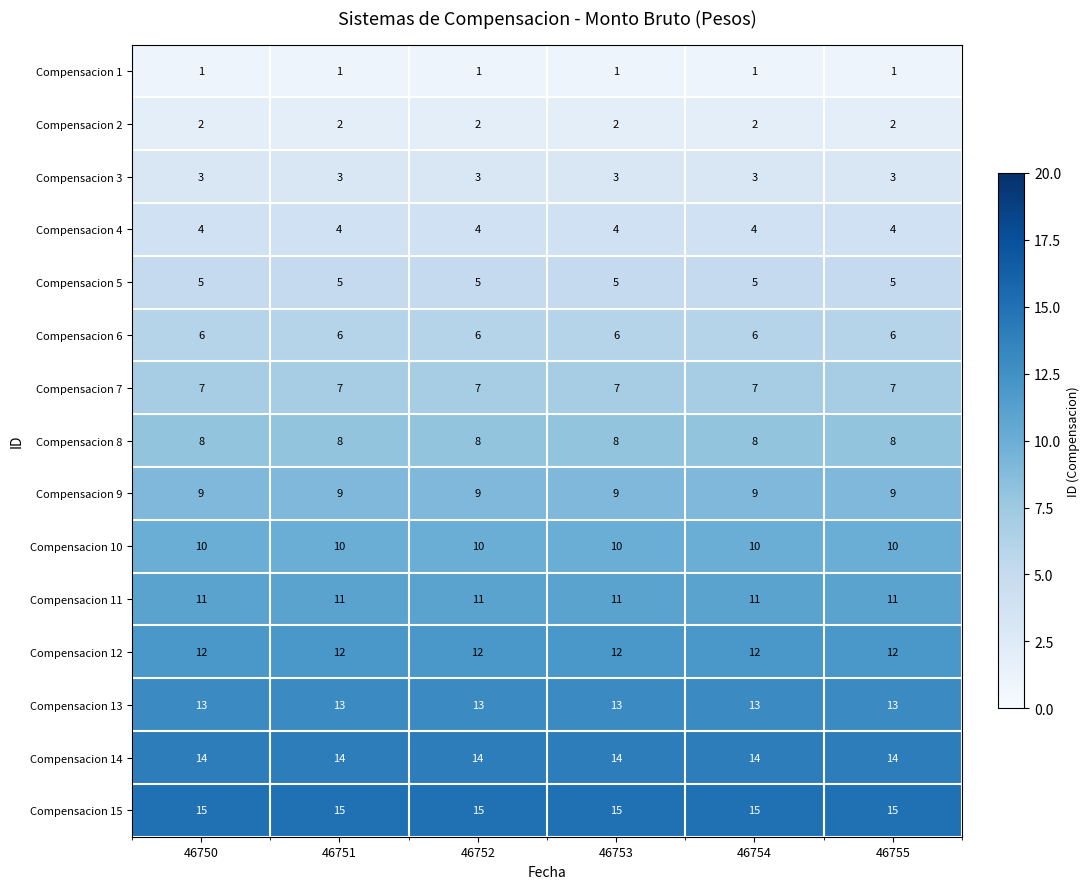

True or false: Compensacion 2 has a value of 1 at 46753.

False